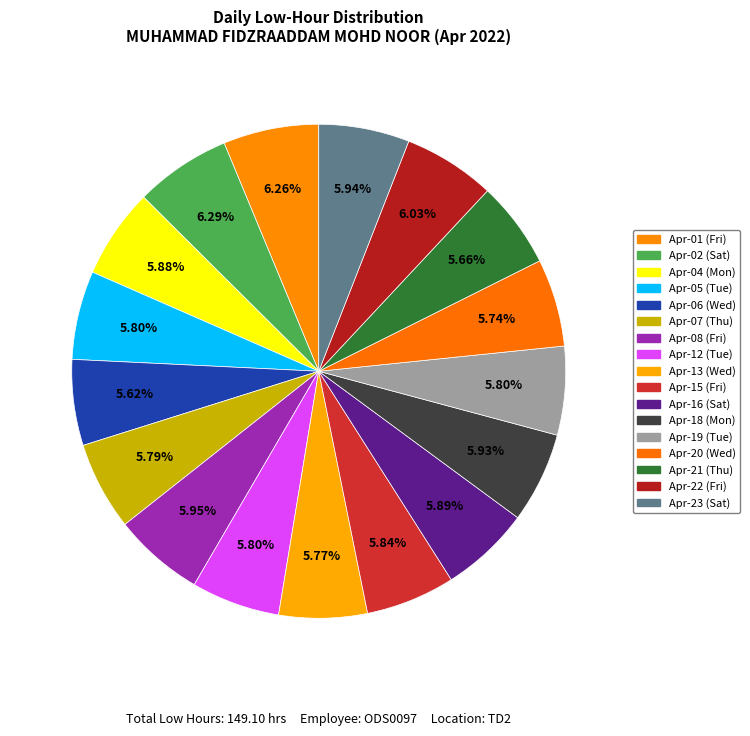

Which category has the biggest portion of the pie?

Apr-02 (Sat)